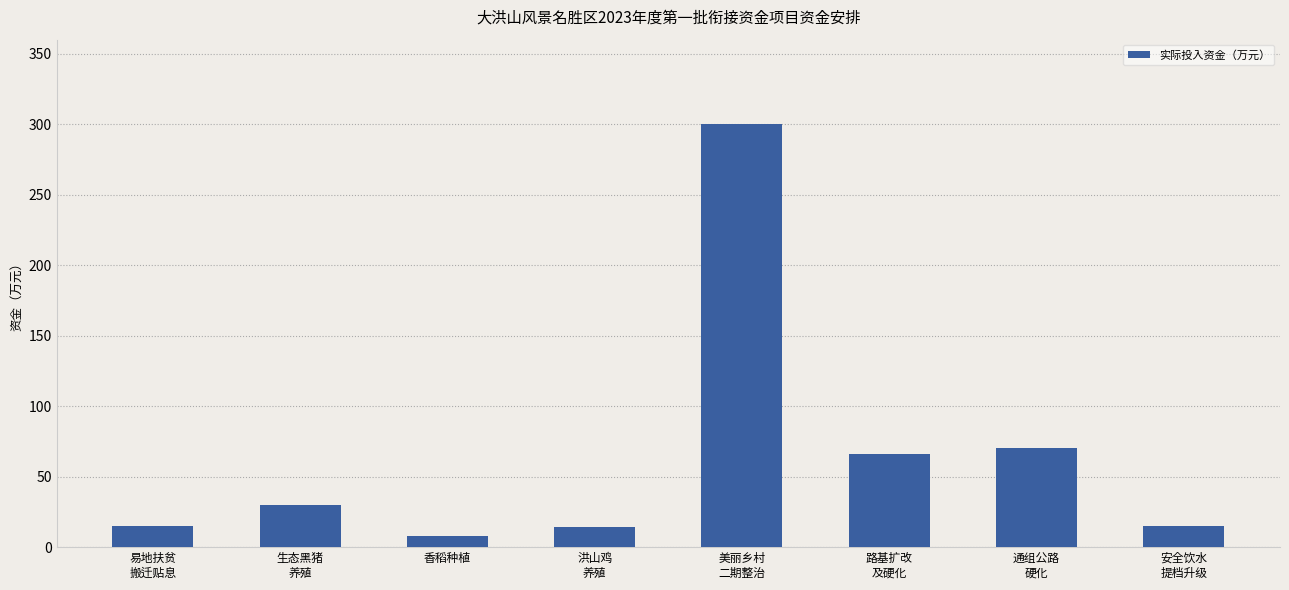

Count the number of categories in the chart.

8